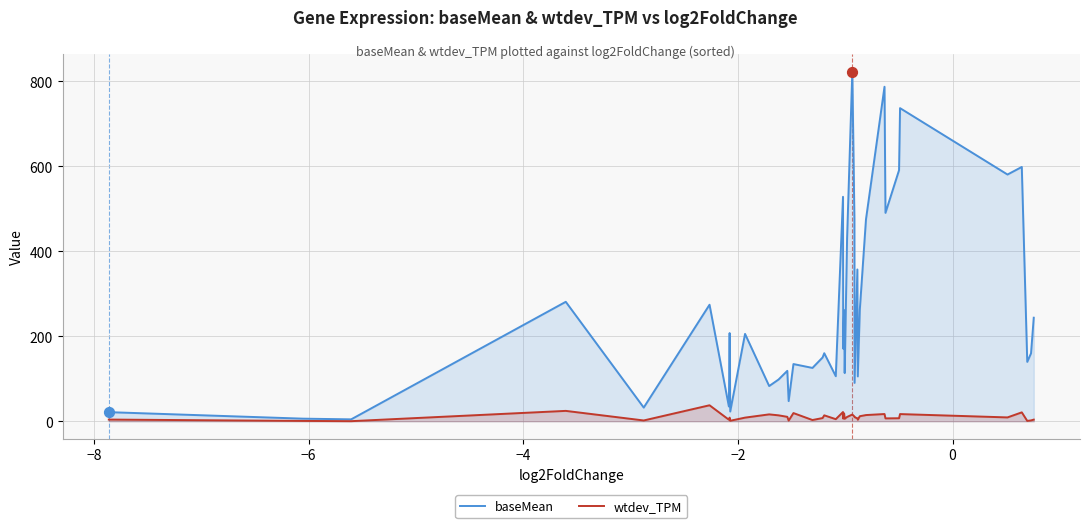

Which series has the largest total across all categories?

baseMean